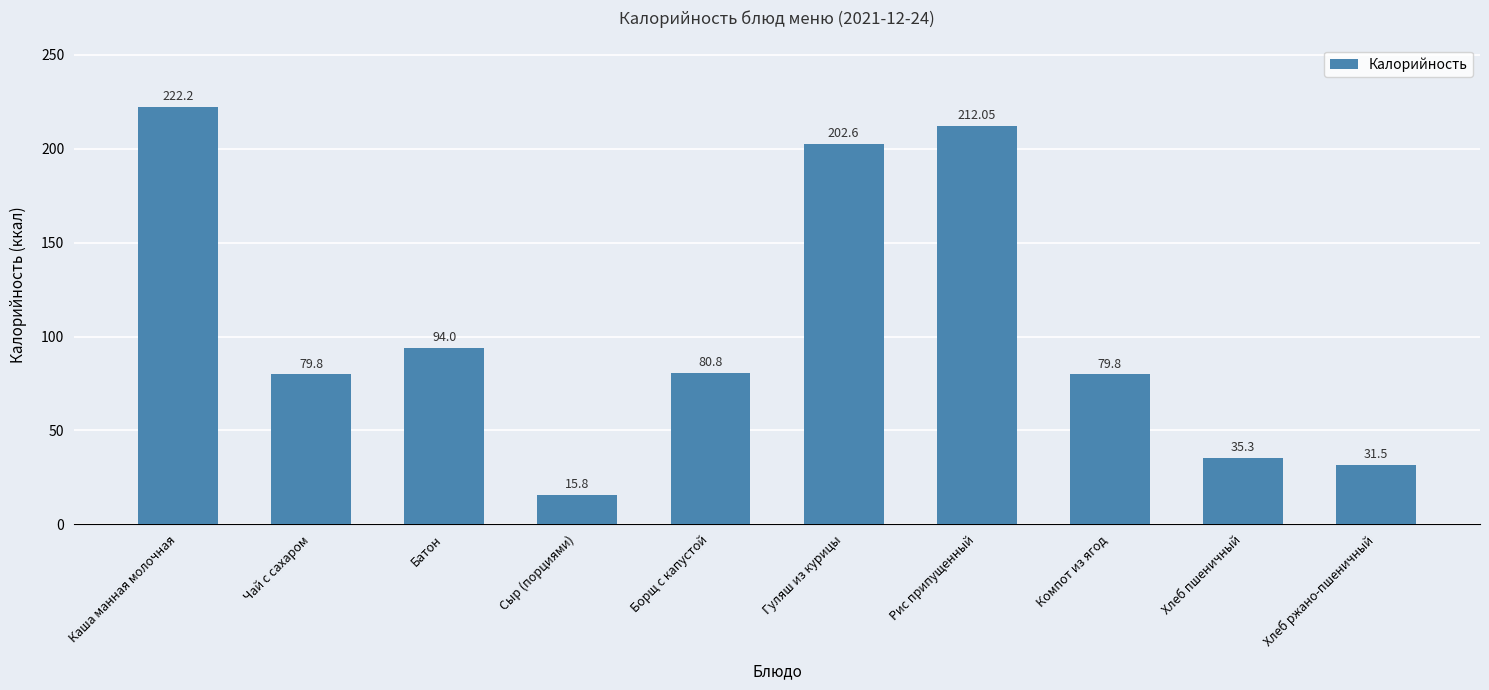

Approximately how many times larger is the value at Борщ с капустой compared to Гуляш из курицы?

0.4